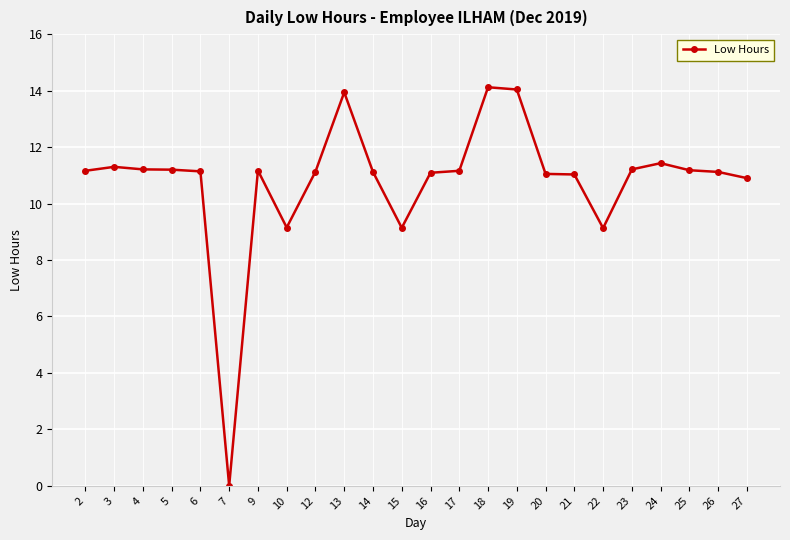

Is it true that the value at 4 is 6.9?

False